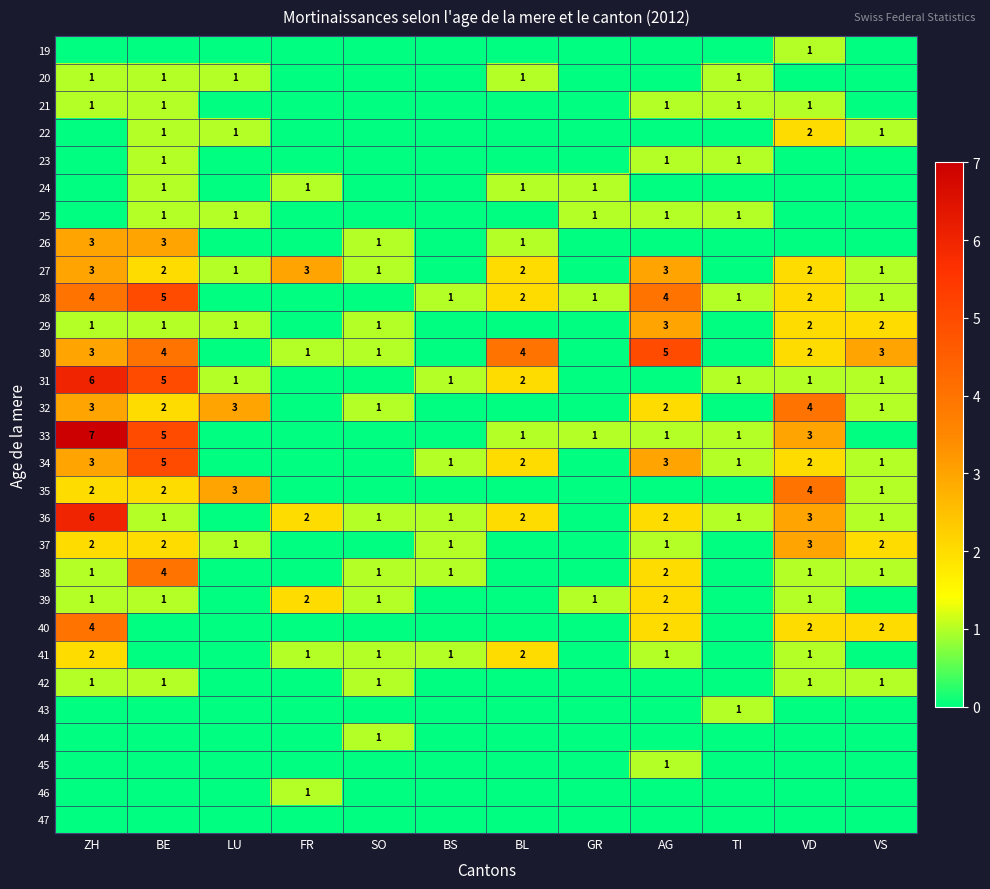

Between AG and BE, which is larger?

AG